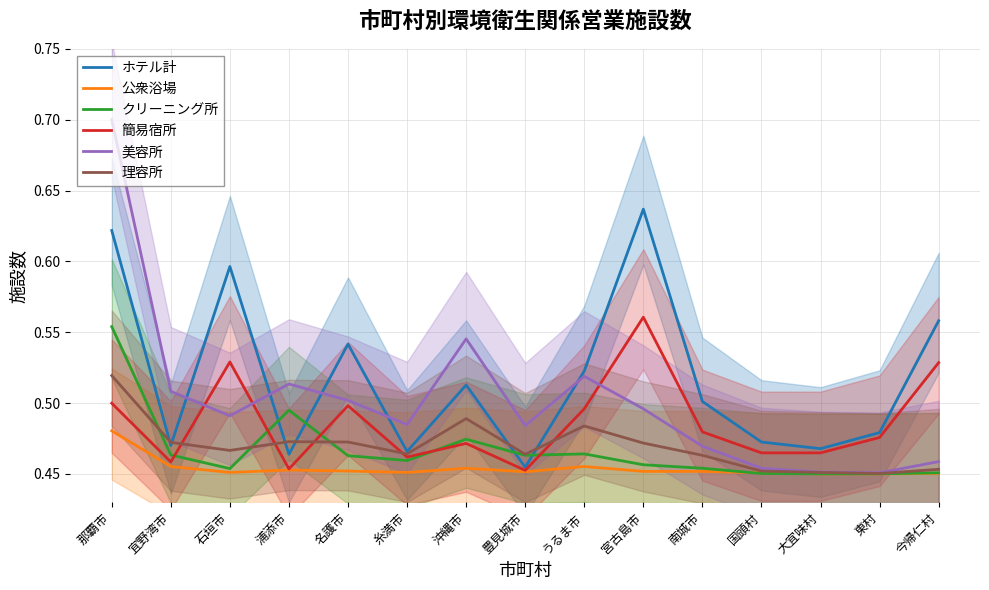

What is the sum of the 簡易宿所 values at 国頭村 and 東村?

0.9